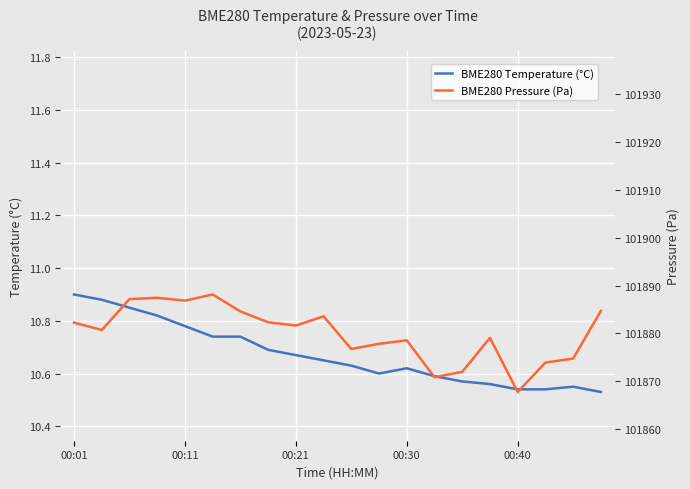

At which category is the sum across all series the highest?

5